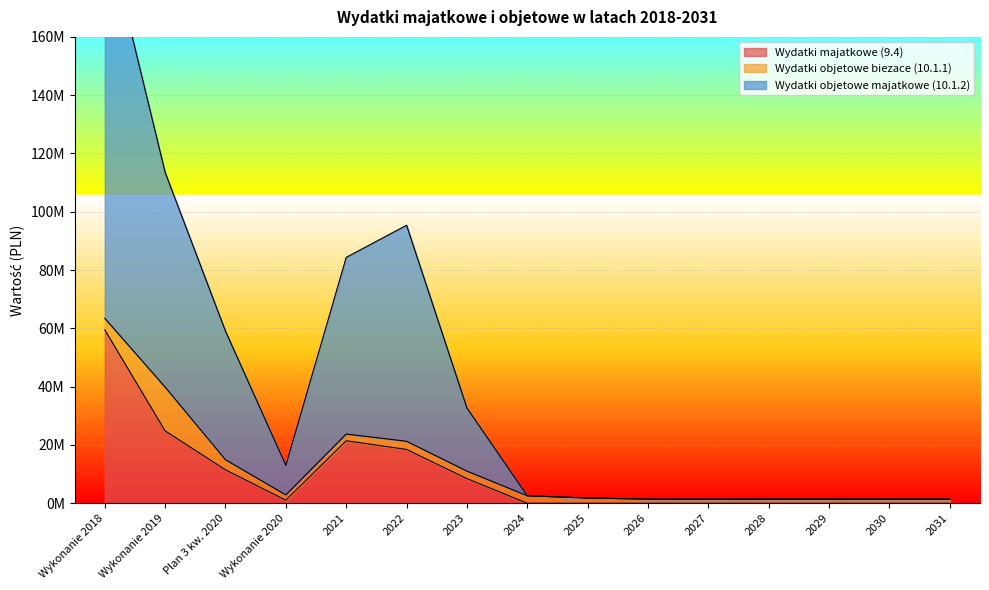

At which category does the chart reach its minimum across all series?

2024